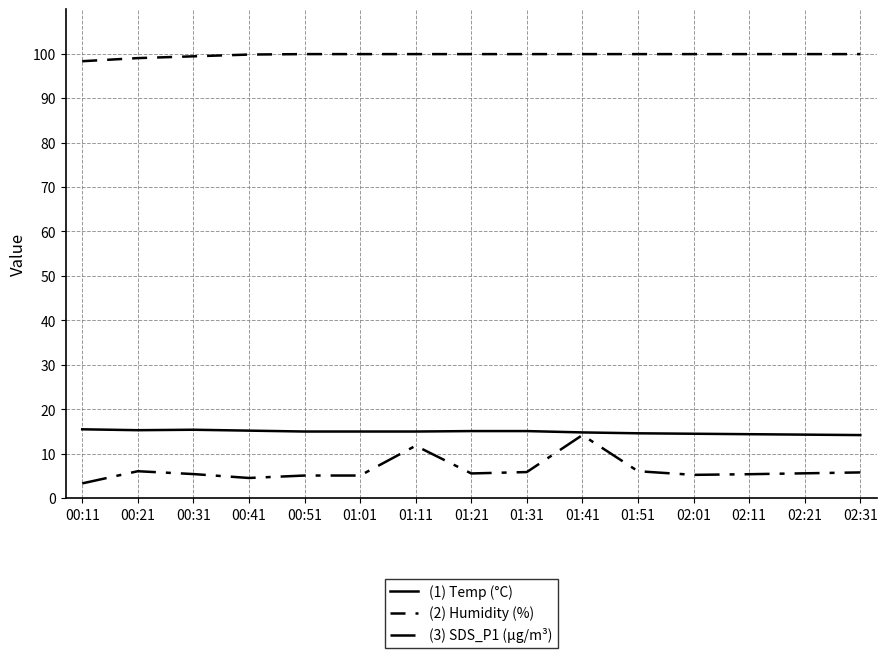

How many lines are shown in the chart?

3